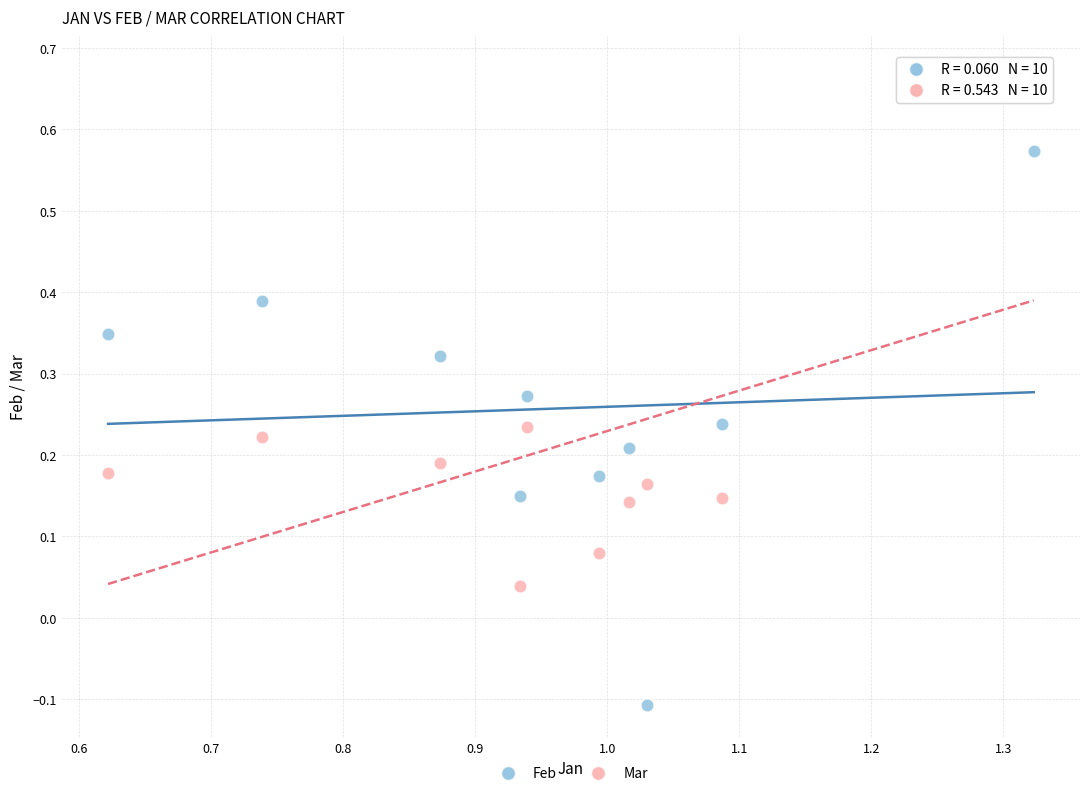

Which series contains the lowest Y value?

Feb